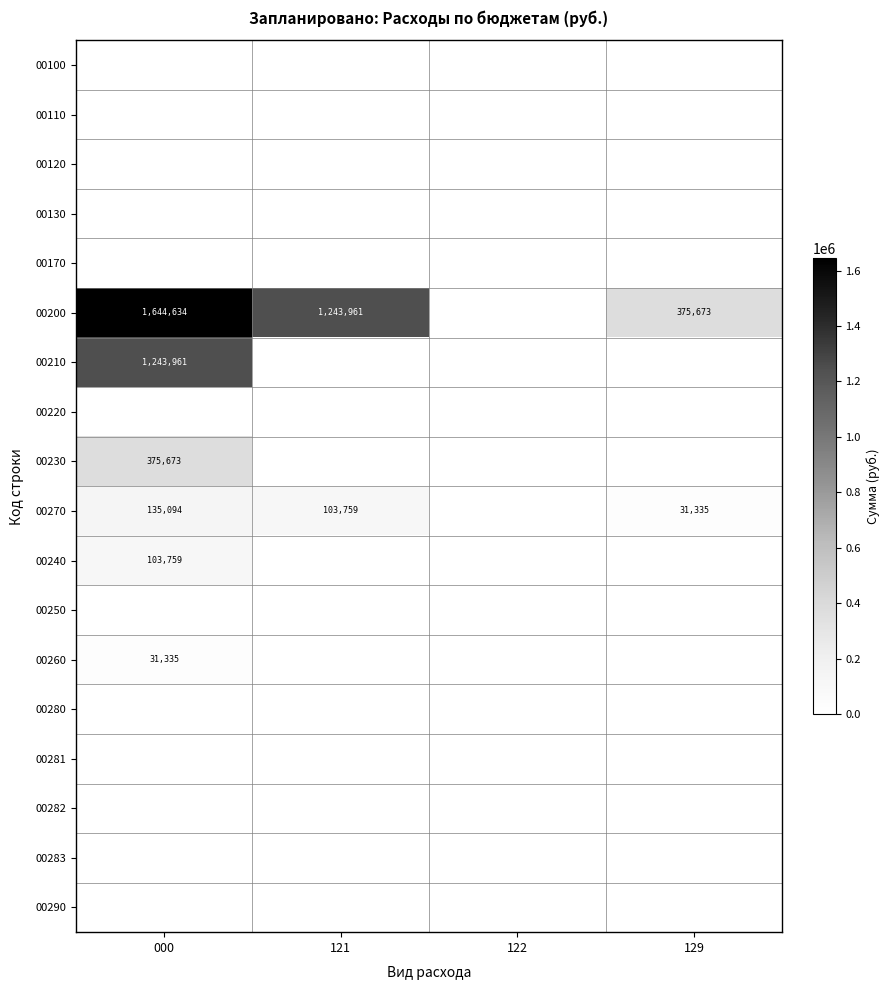

The 00210 series shows 1243961 at 000. True or false?

True